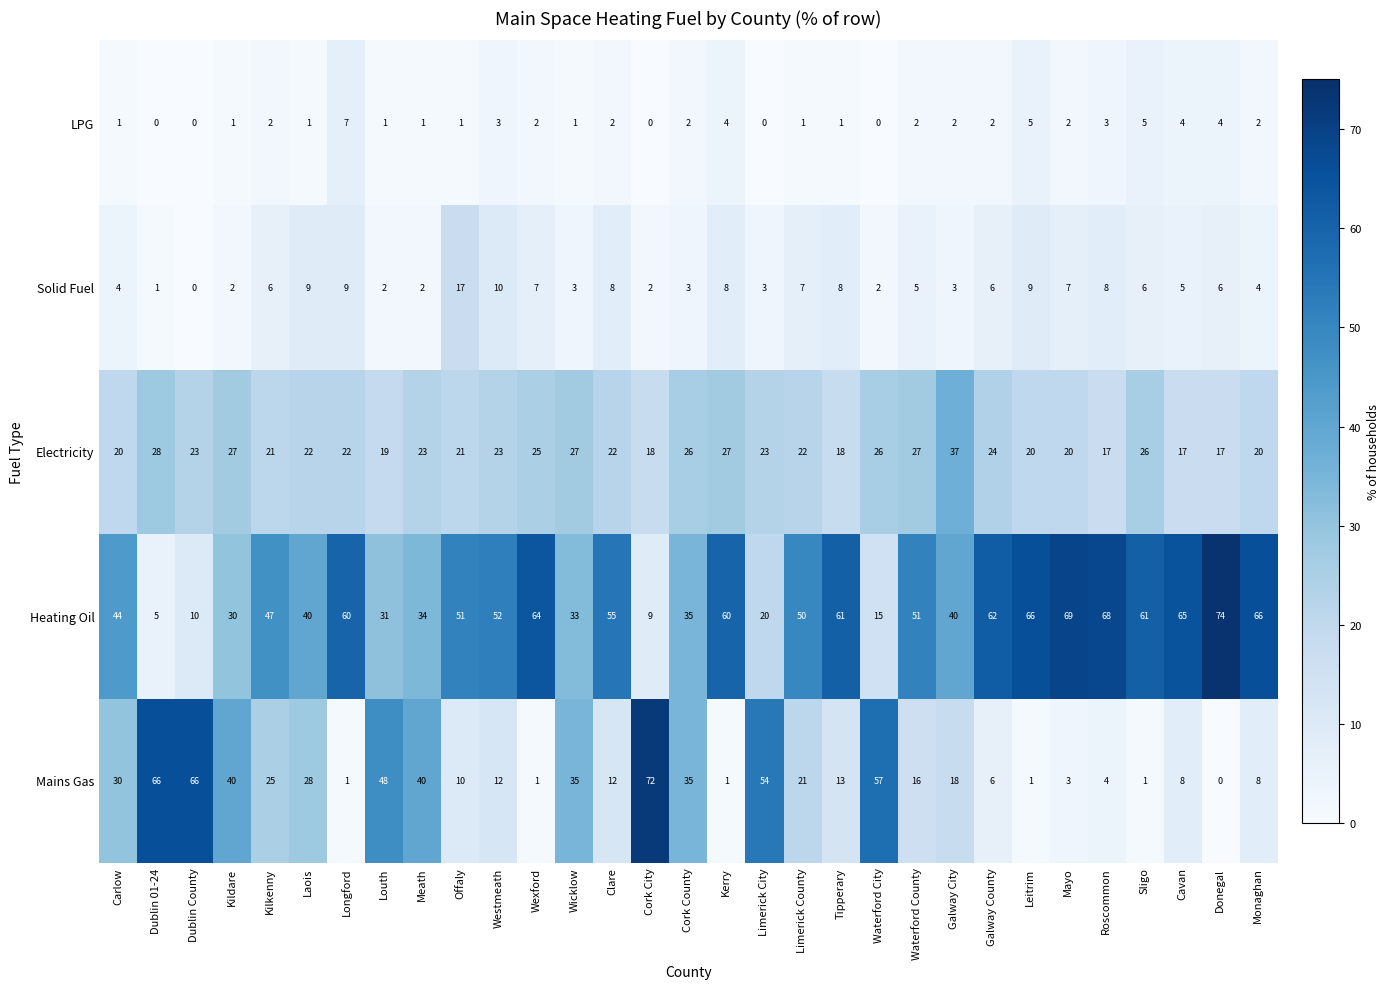

What is the sum of all Electricity values?

708